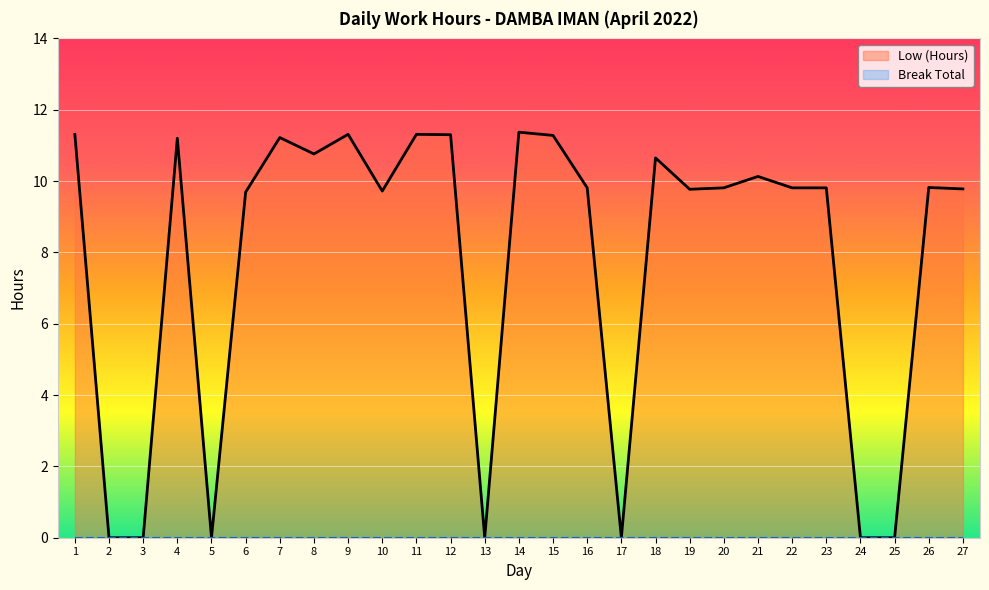

Which has a higher value, 20 or 10?

20